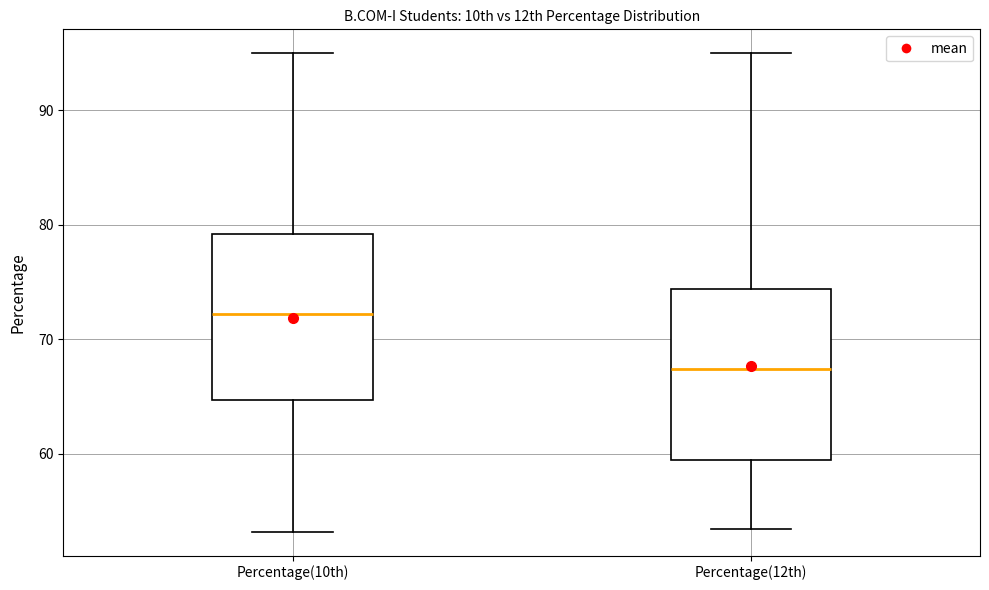

Where does the upper whisker of the box for Percentage(10th) end on the y-axis? The values are not printed on the chart, so give them approximately, as read against the axis.

95